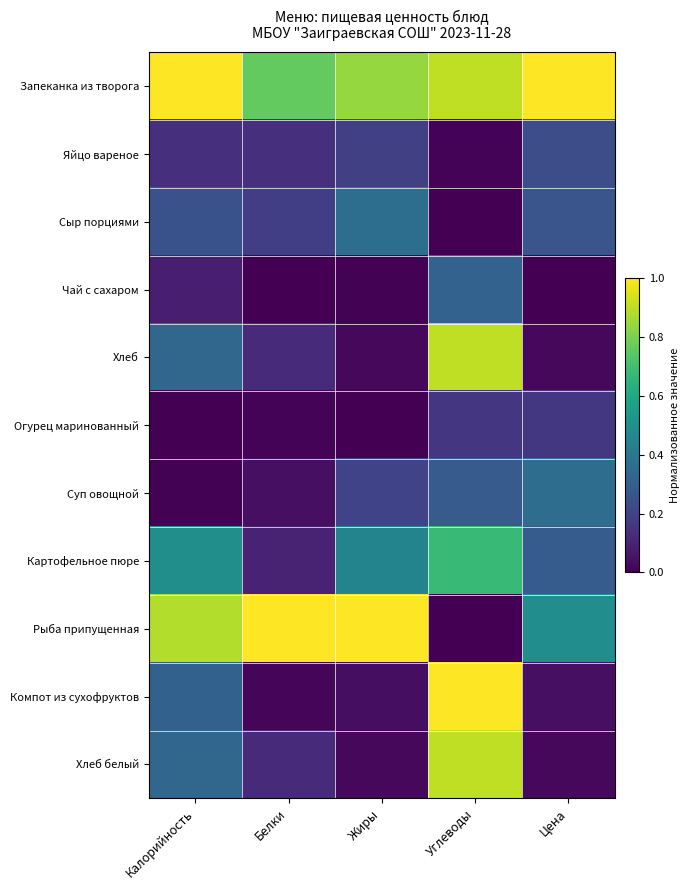

What is the spread (max minus min) of values at Жиры?

1.0